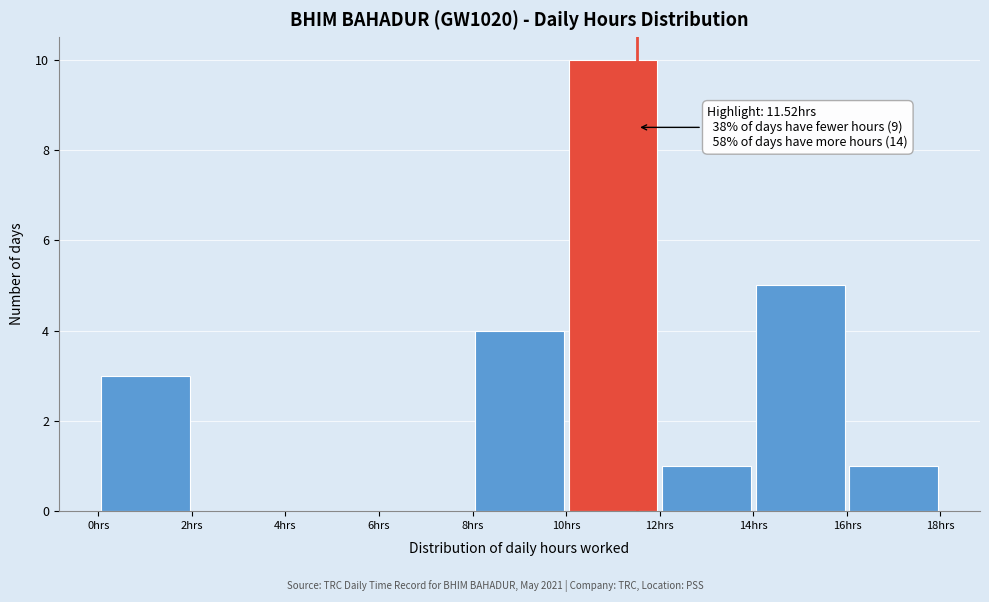

Which range on the x-axis has the tallest bar?

10 to 12